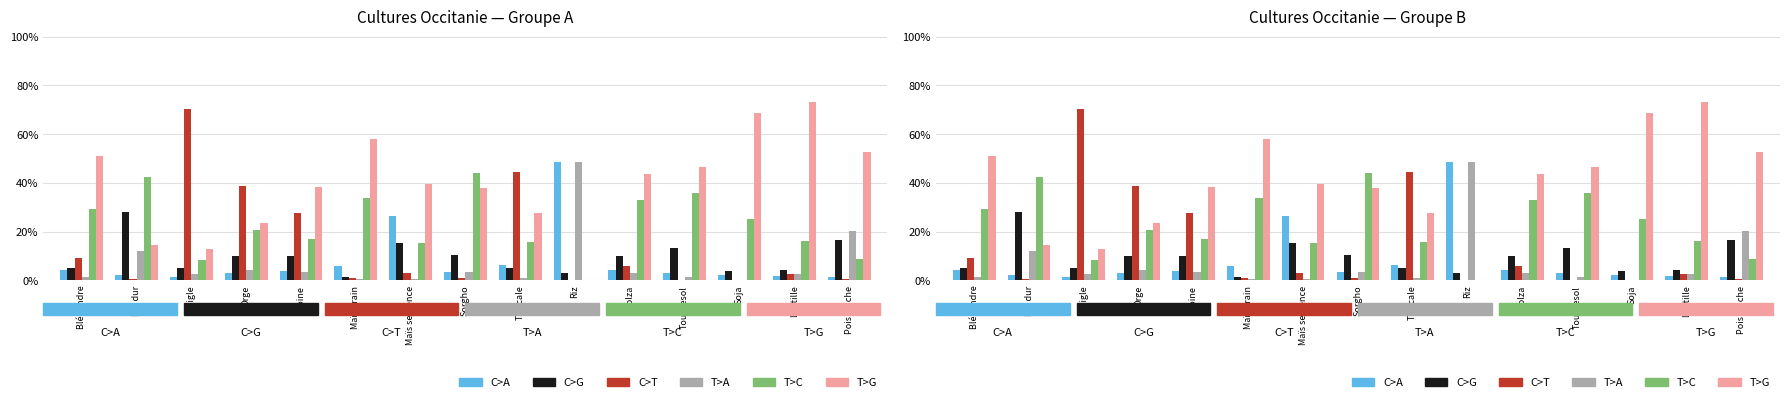

The value of Ariège at Colza is 0.0. True or false?

True